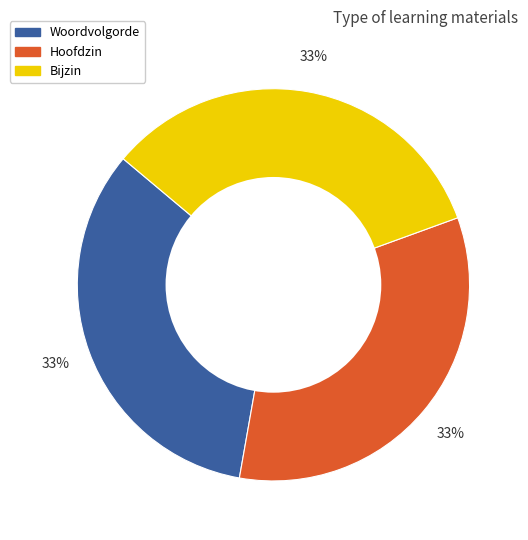

The Bijzin slice represents 33% of the pie. True or false?

True